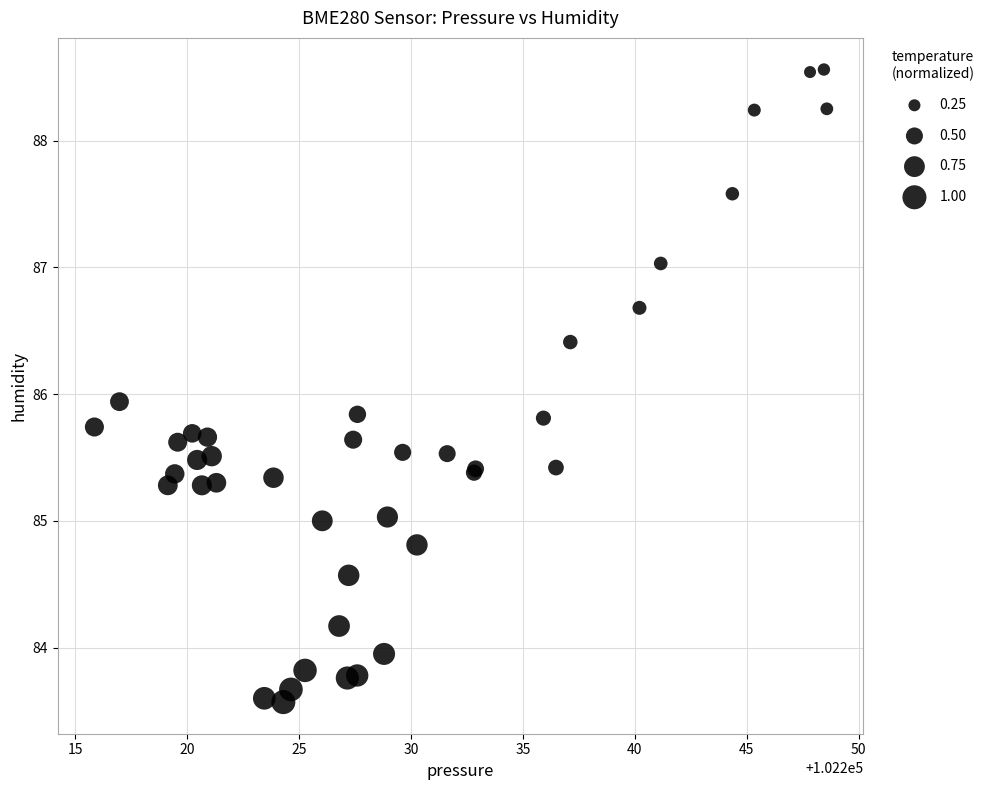

What Y value in the scatter plot is closest to 86?

85.9